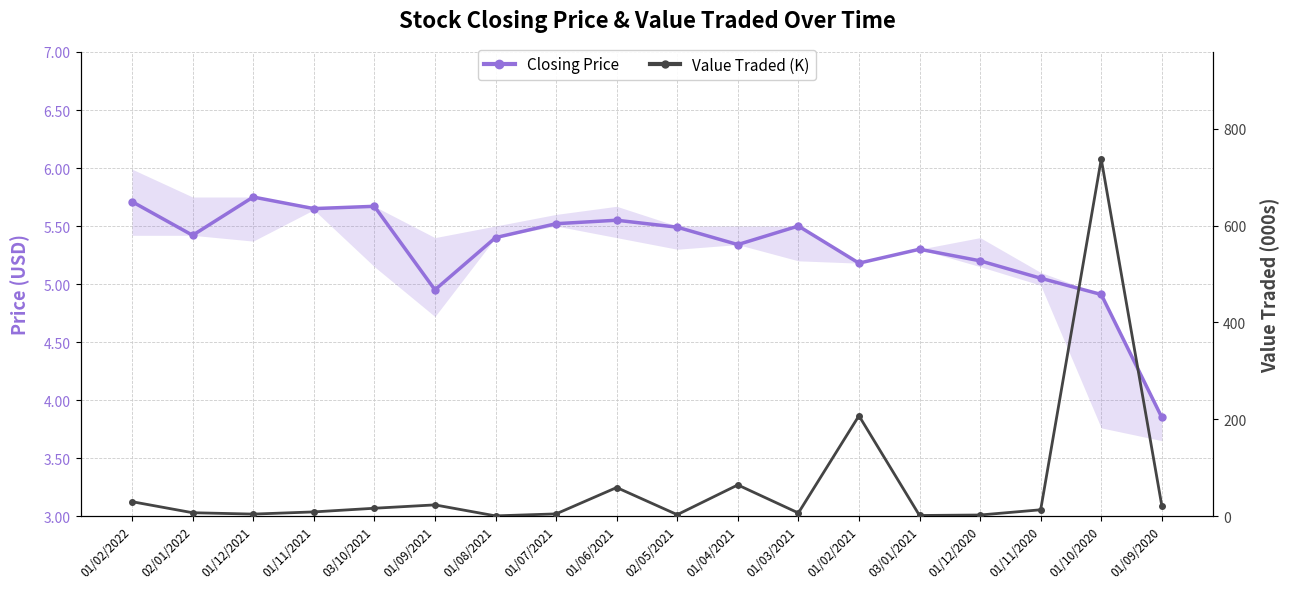

Reading left to right, list all the values displayed in this chart.

Closing Price: 5.7	5.4	5.8	5.7	5.7	5.0	5.4	5.5	5.5	5.5	5.3	5.5	5.2	5.3	5.2	5.0	4.9	3.9
Value Traded (K): 29.7	6.9	4.1	8.6	16.2	23.1	0.4	4.5	59.0	2.9	64.3	6.4	207.2	1.2	2.2	13.0	737.3	21.2